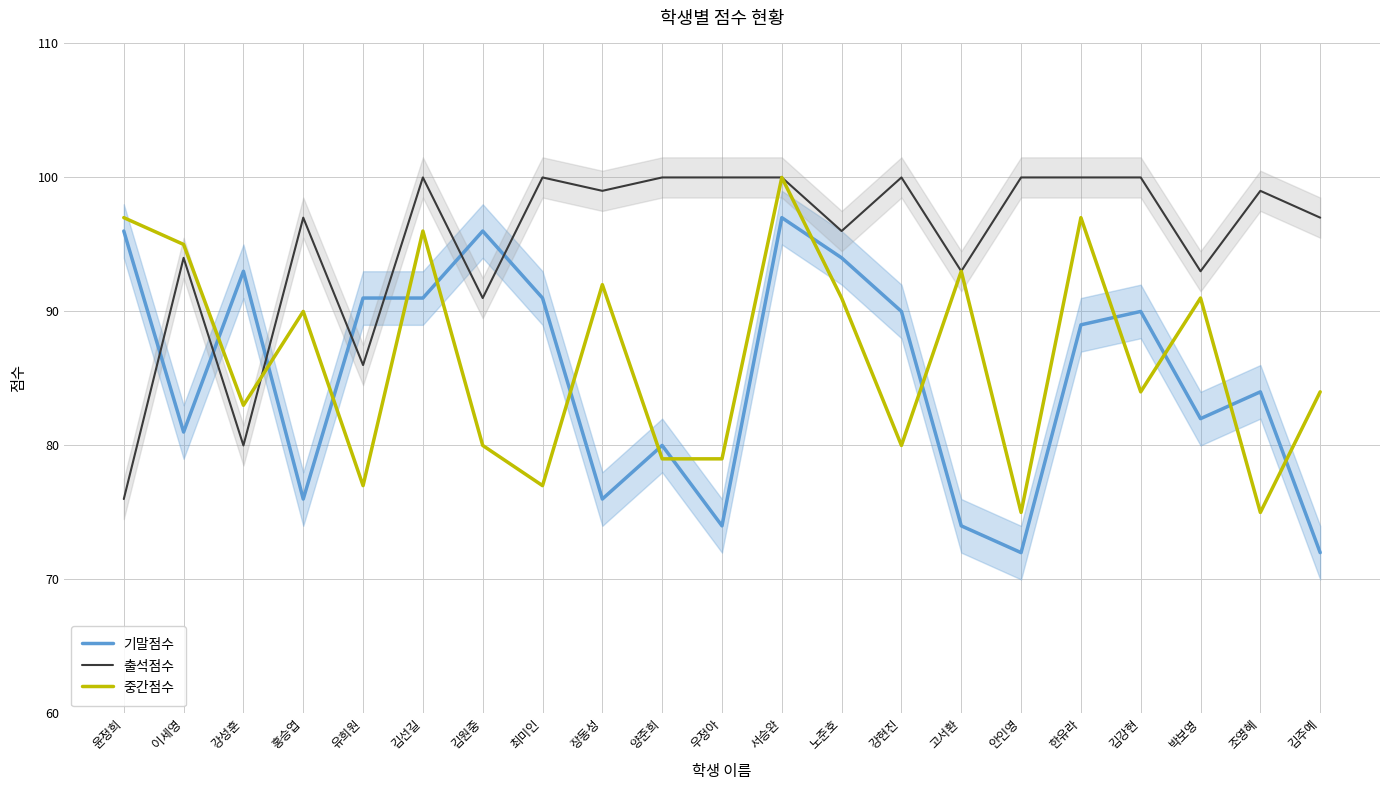

True or false: 기말점수 has more than 2 points higher than both neighbors.

True